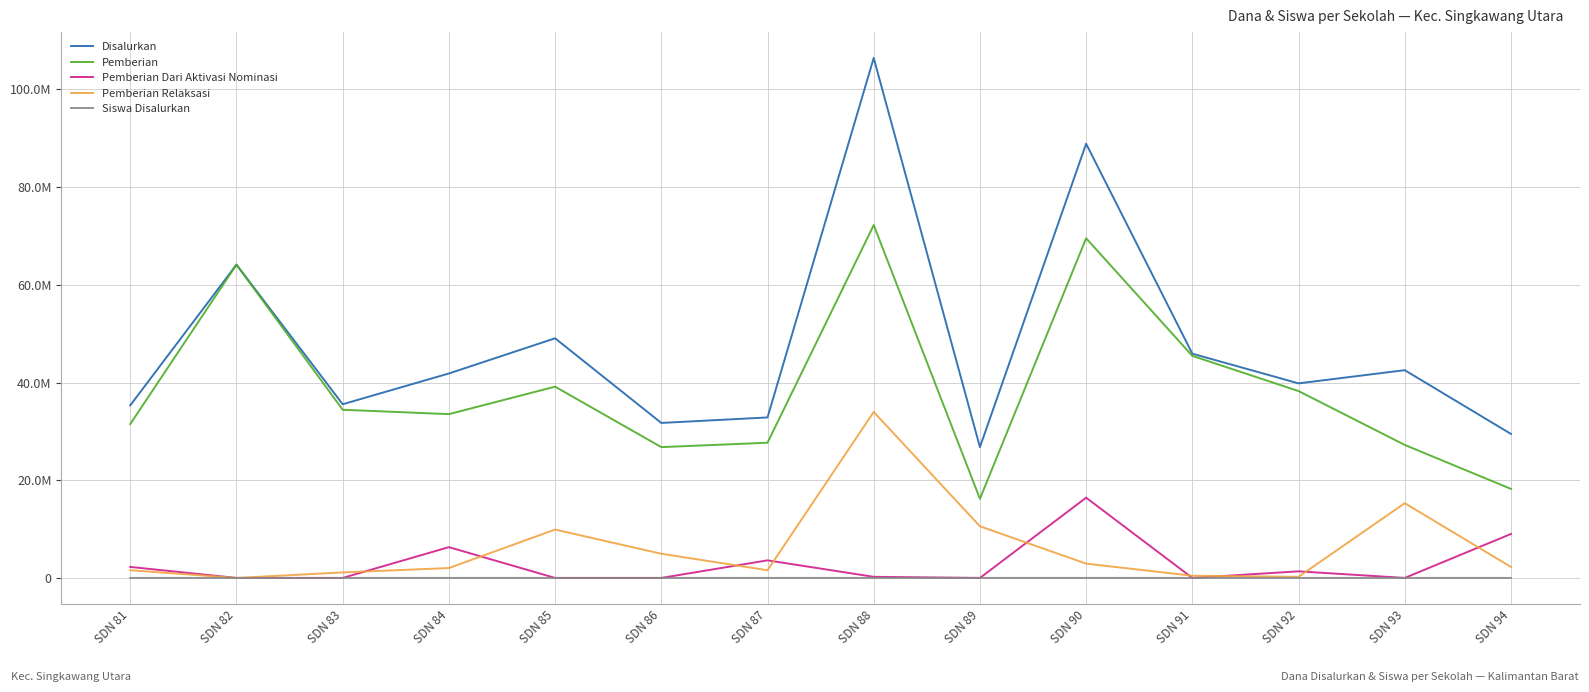

What is the maximum value for Siswa Disalurkan?

260